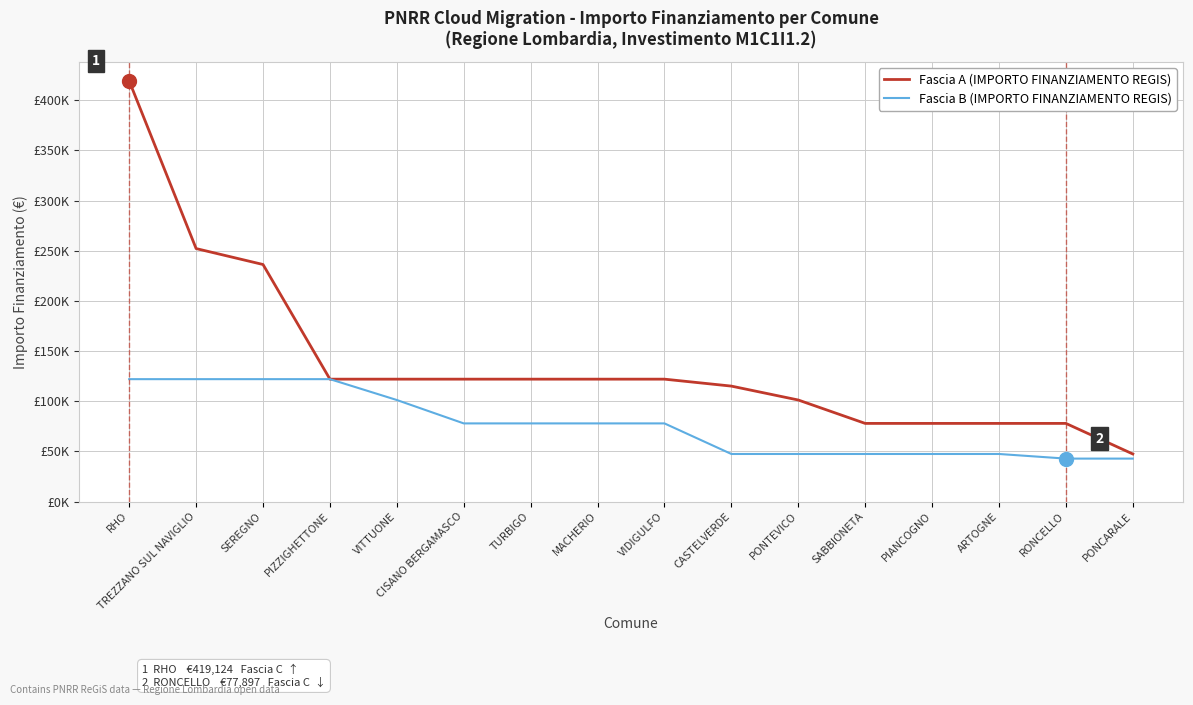

Does the chart have visible grid lines?

Yes